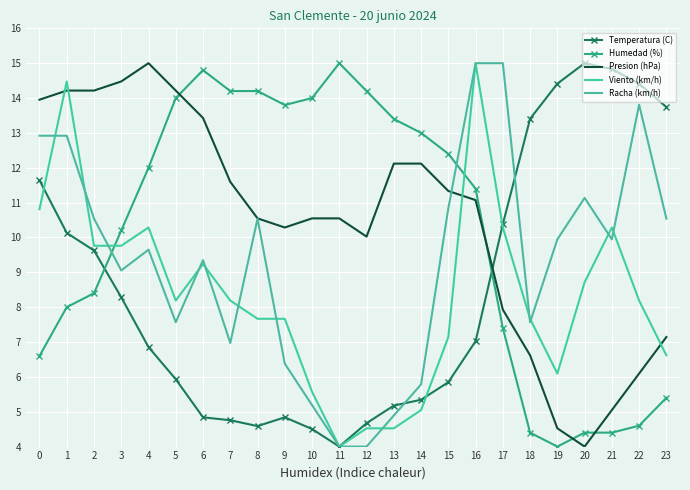

How many times do Racha (km/h) and Temperatura (C) cross each other?

2